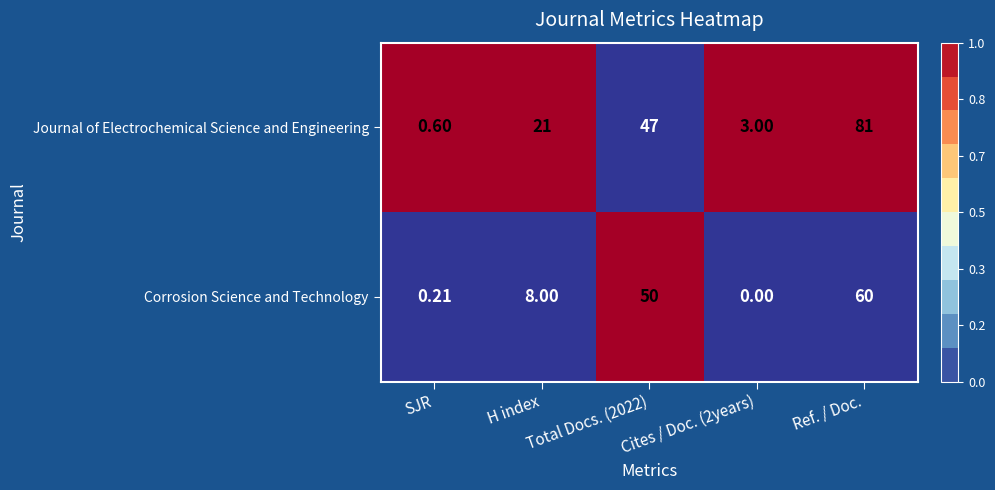

Which series has the largest total across all categories?

Journal of Electrochemical Science and Engineering